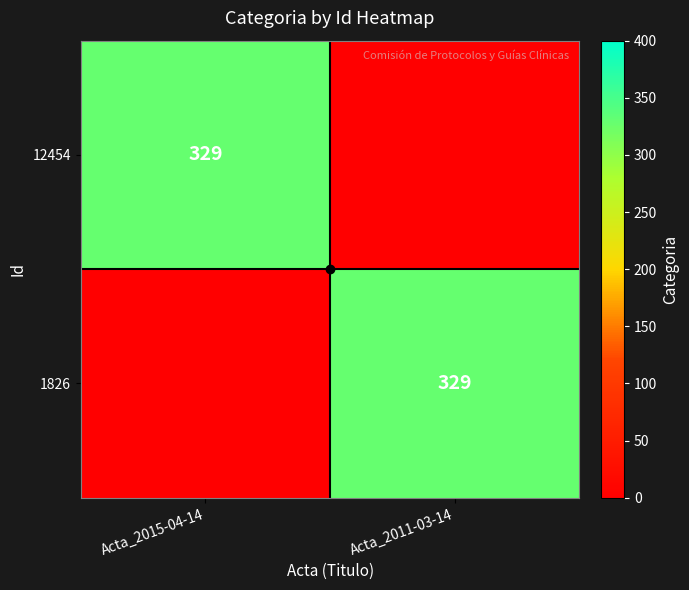

At how many categories does at least one series exceed 305?

2